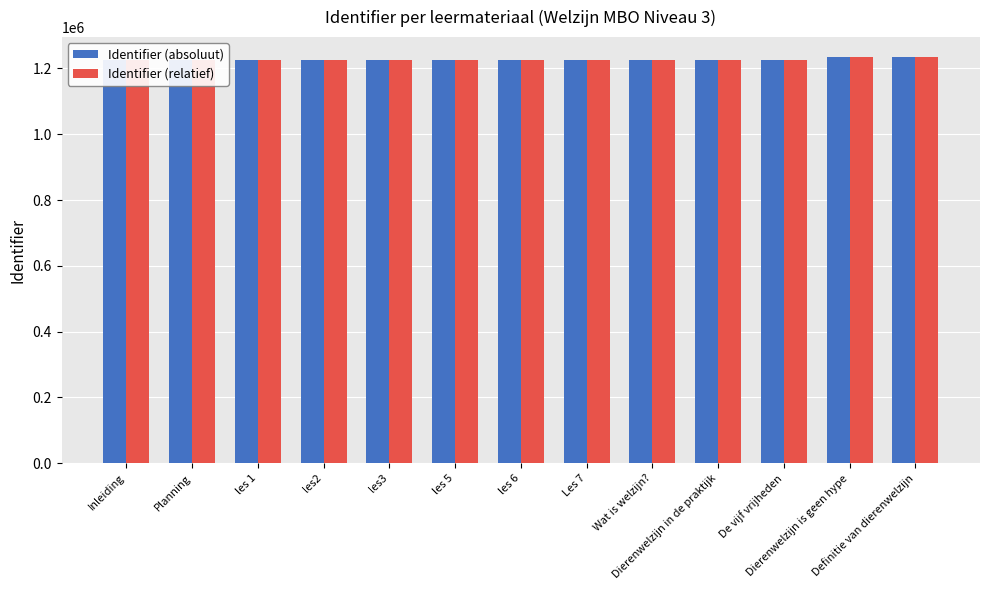

How many distinct data groups are displayed?

2